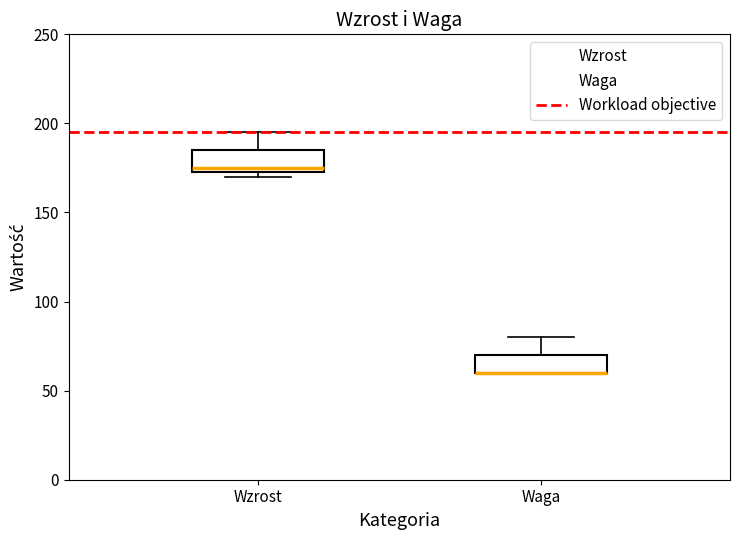

Reading left to right, read every box against the y-axis: the position of its median line, the range the box covers, and the ends of its whiskers. The values are not printed on the chart, so give them approximately, as read against the axis.

Wzrost: median 175 (just above the box's lower edge), box 175 to 185, whiskers 170 to 195
Waga: median 60 (drawn on the box's lower edge), box 60 to 70, whiskers 60 to 80